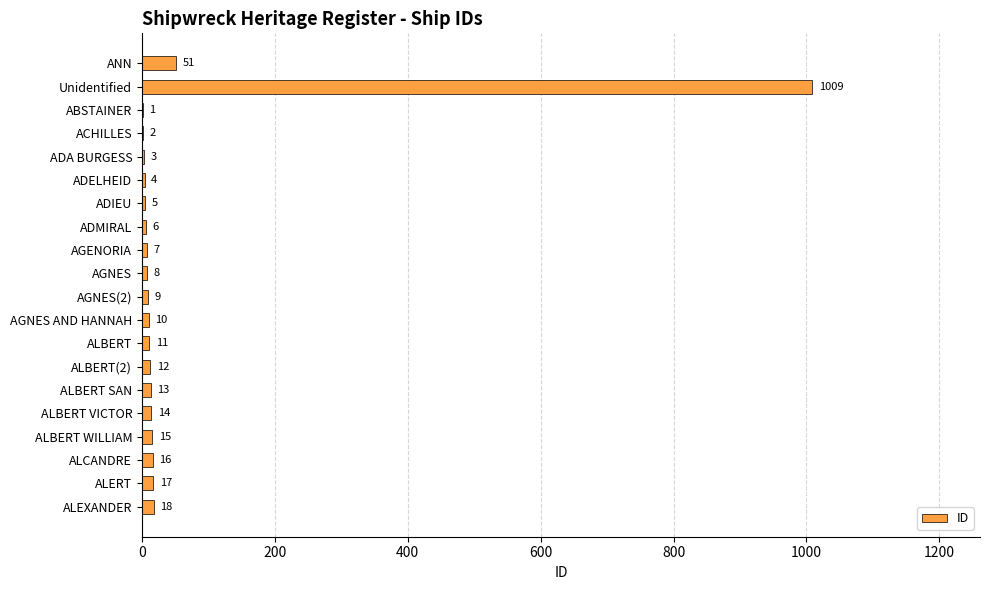

Is it true that the value at ALBERT SAN is 13?

True